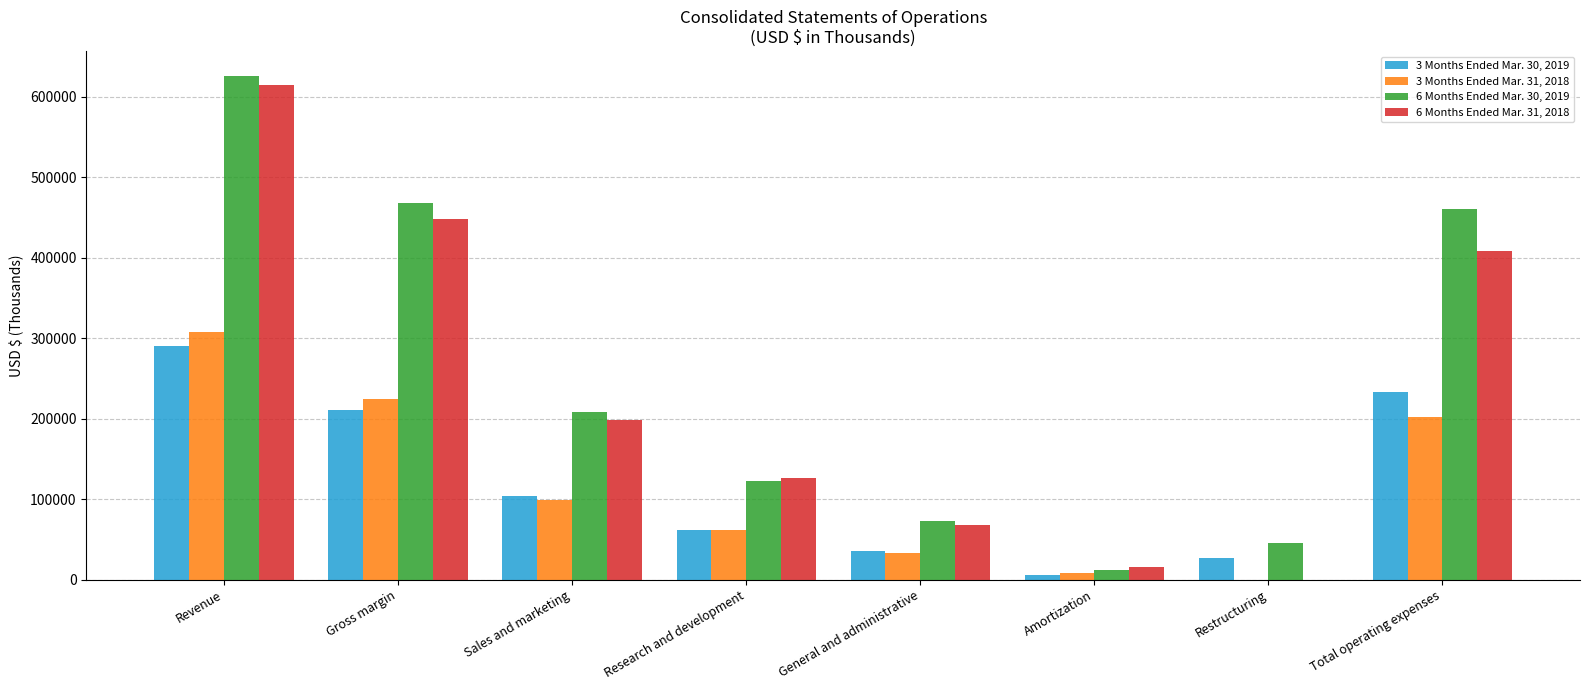

Count the number of categories in the chart.

8